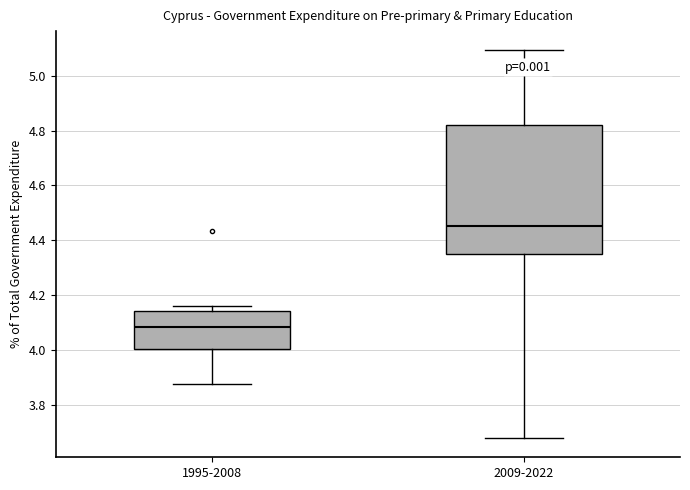

Reading left to right, transcribe this box plot: for each box, give where its median line is, the range the box spans, and where its two whiskers end, as read against the y-axis. The values are not printed on the chart, so give them approximately, as read against the axis.

1995-2008: median 4.08, box 4.00 to 4.14, whiskers 3.88 to 4.16
2009-2022: median 4.46, box 4.34 to 4.82, whiskers 3.68 to 5.10